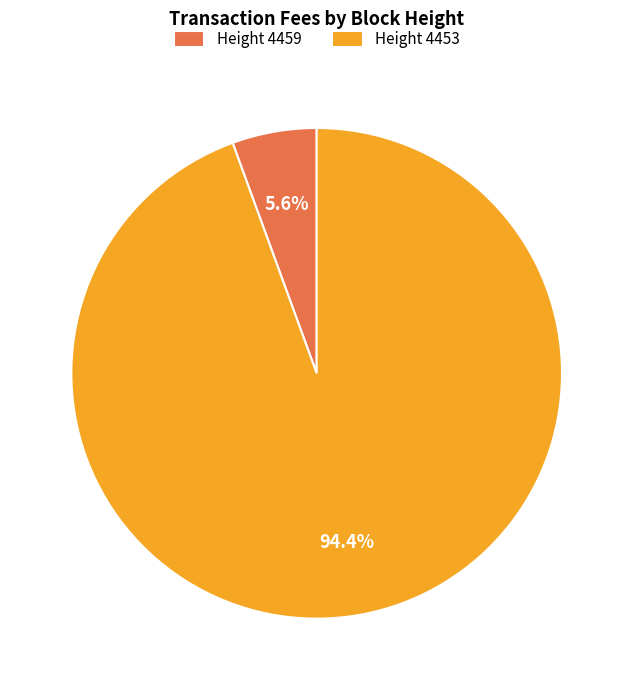

Rank the categories by value from highest to lowest.

Height 4453, Height 4459